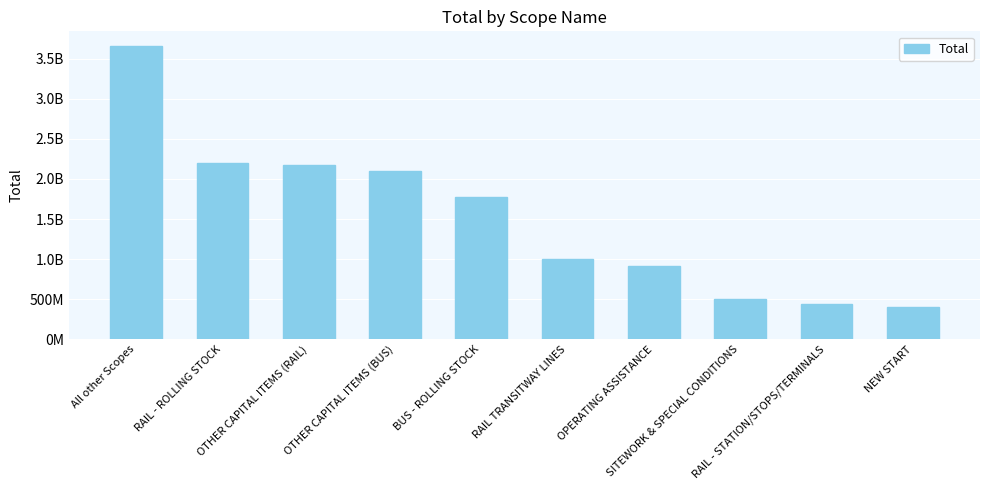

Rank the categories by value from highest to lowest.

All other Scopes, RAIL - ROLLING STOCK, OTHER CAPITAL ITEMS (RAIL), OTHER CAPITAL ITEMS (BUS), BUS - ROLLING STOCK, RAIL TRANSITWAY LINES, OPERATING ASSISTANCE, SITEWORK & SPECIAL CONDITIONS, RAIL - STATION/STOPS/TERMINALS, NEW START